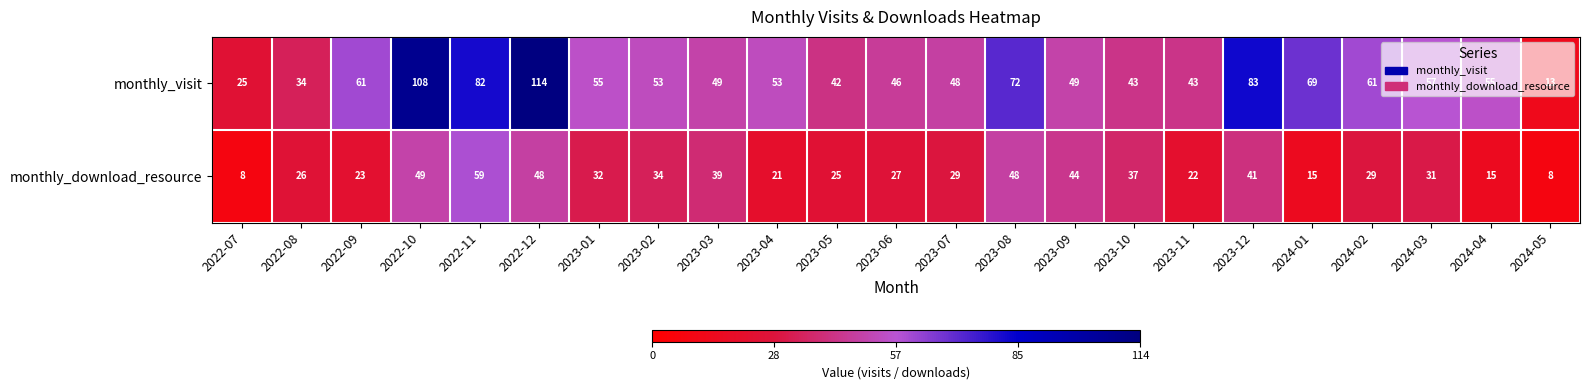

Which series has the widest spread of values?

monthly_visit